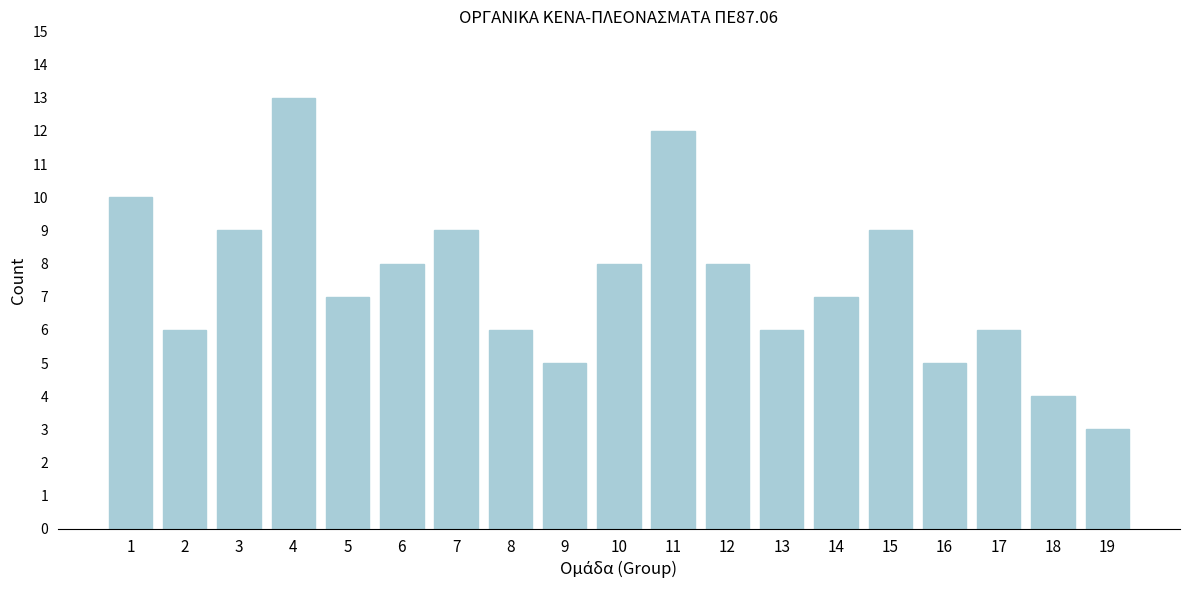

Reading right to left, what are all the values shown in this chart?

19=3	18=4	17=6	16=5	15=9	14=7	13=6	12=8	11=12	10=8	9=5	8=6	7=9	6=8	5=7	4=13	3=9	2=6	1=10